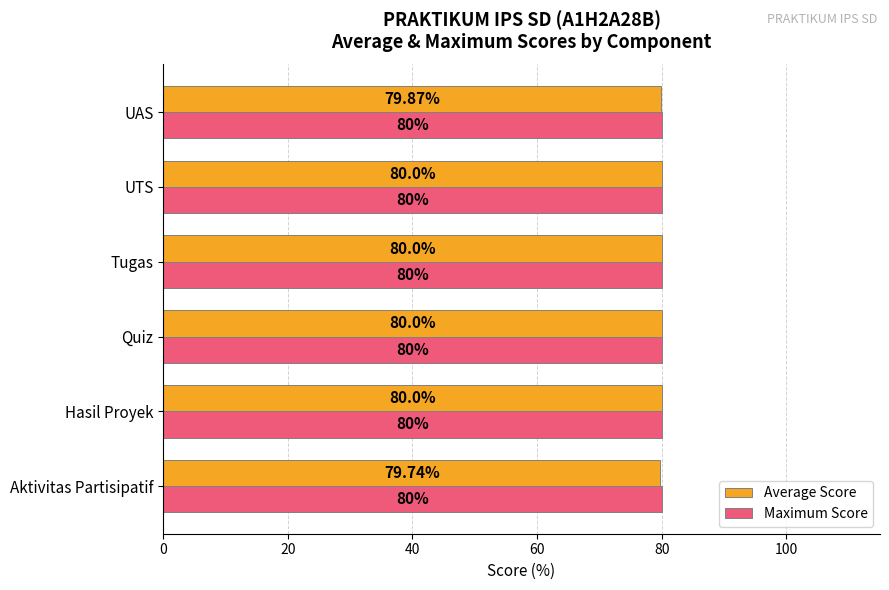

At how many categories does at least one series exceed 79?

6